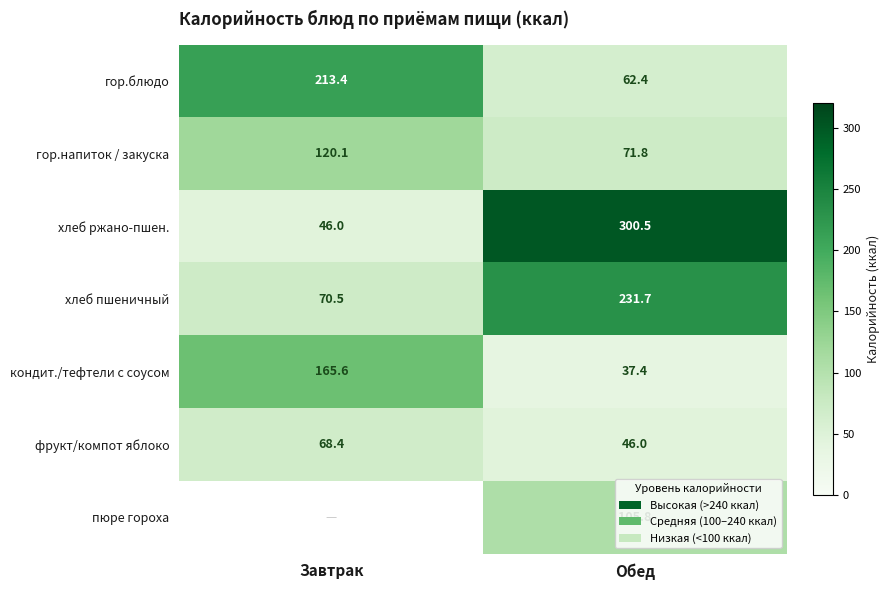

Which has a higher value, Завтрак or Обед?

Завтрак